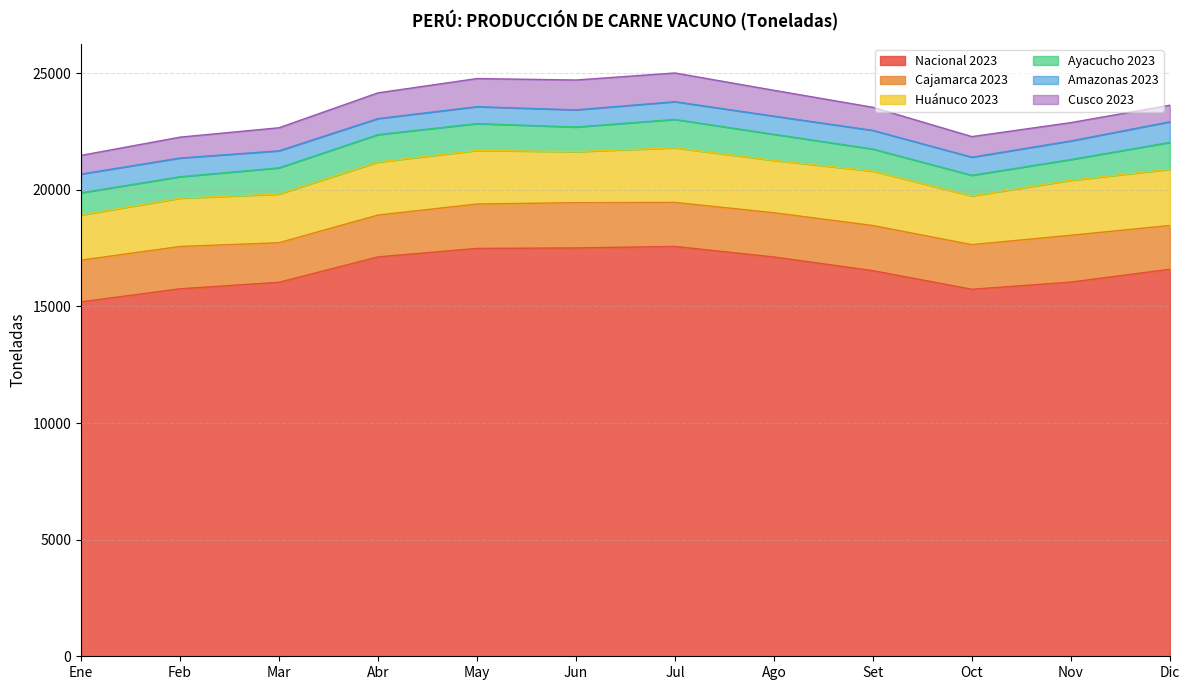

What is the label of the 10th point from the right?

Mar